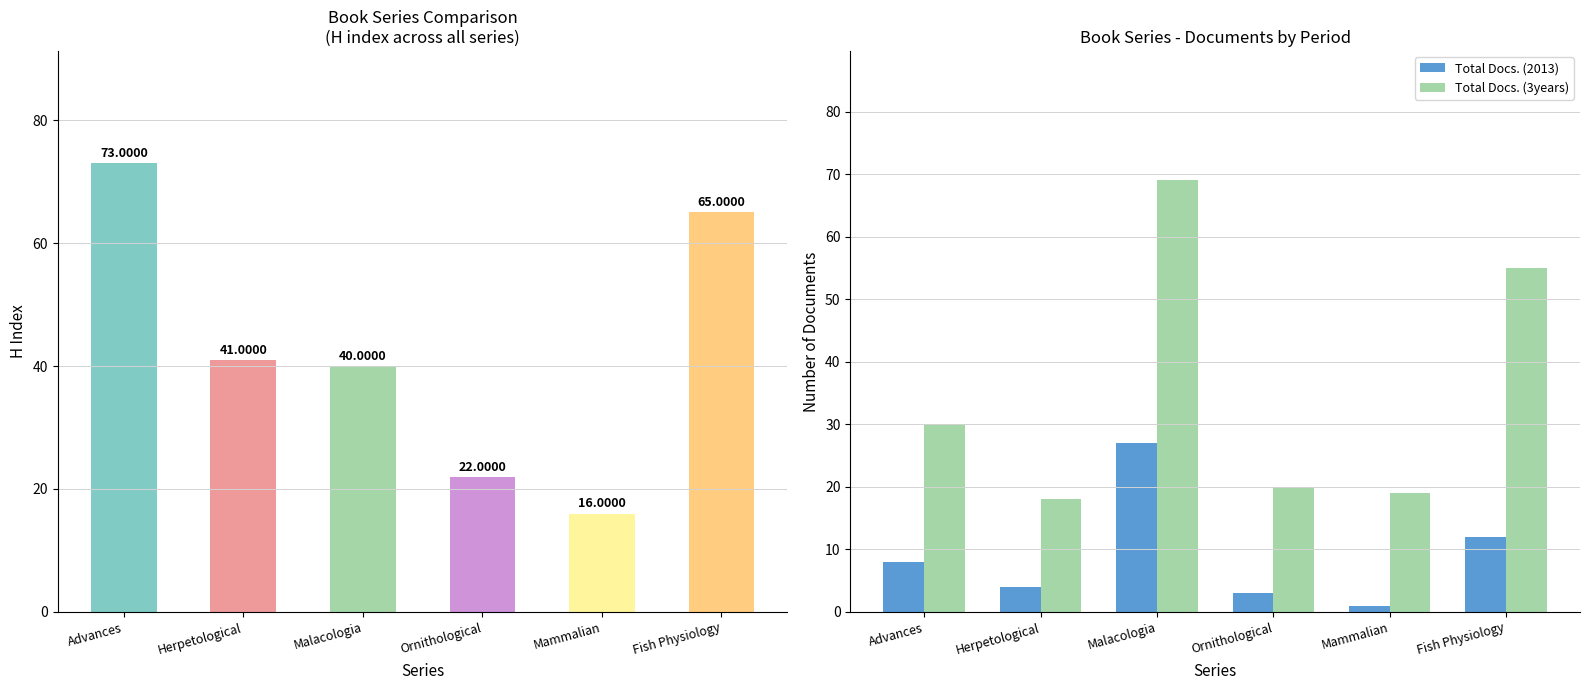

Rank the series by their average value, from lowest to highest.

Total Docs. (2013), Total Docs. (3years), H index